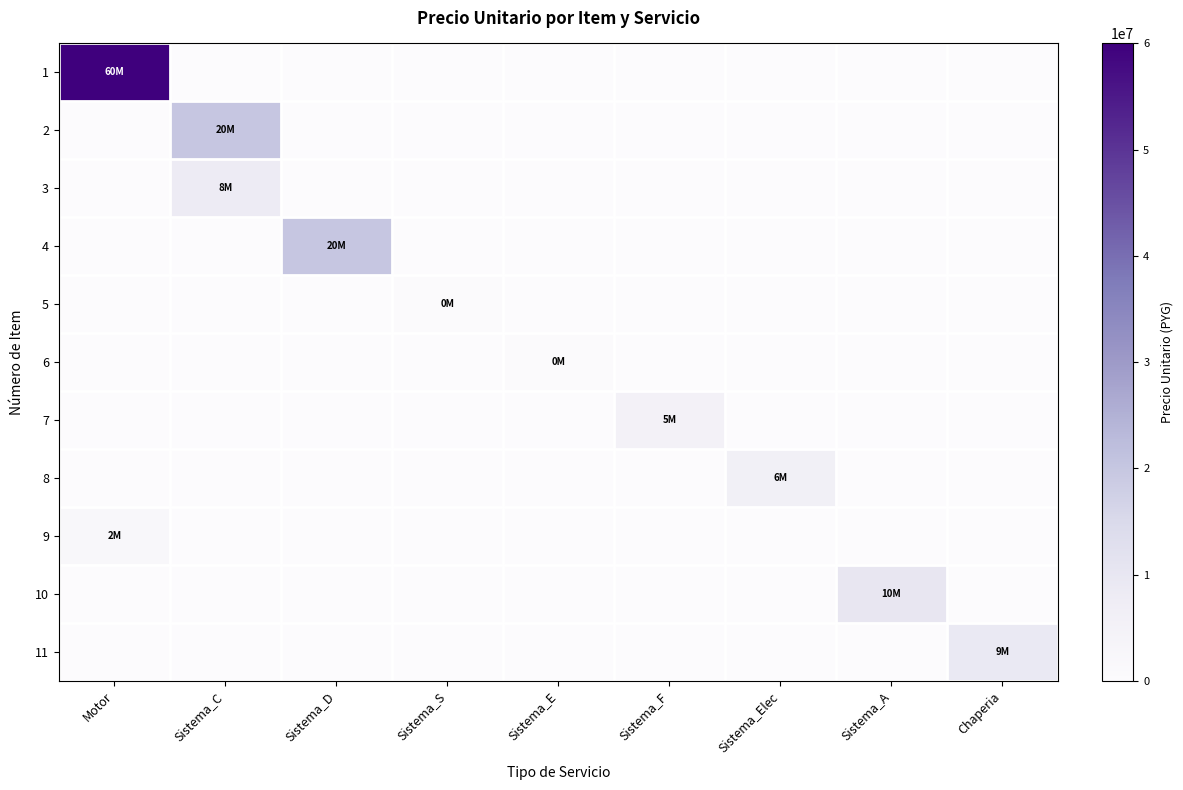

Which has a higher value, Sistema_A or Sistema_E?

Sistema_A